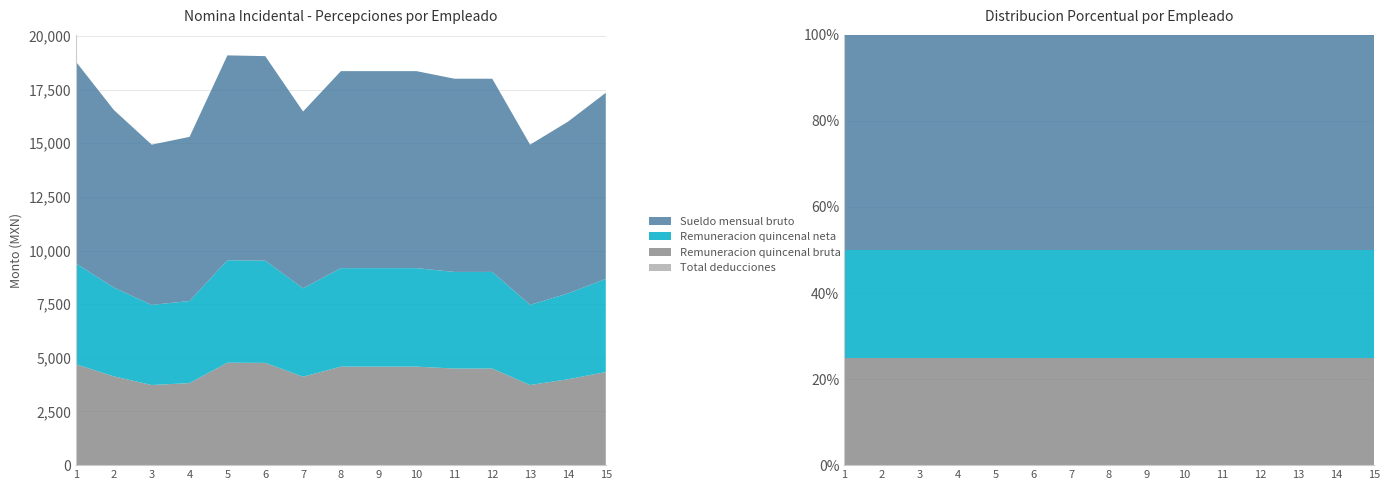

Reading left to right, list all the values displayed in this chart.

Sueldo mensual bruto: 9397.5	8275.0	7467.9	7649.1	9548.1	9530.8	8240.0	9180.8	9180.8	9180.8	9004.1	9004.1	7467.9	8002.6	8676.3
Remuneracion quincenal bruta: 4698.7	4137.5	3733.9	3824.5	4774.1	4765.4	4120.0	4590.4	4590.4	4590.4	4502.0	4502.0	3733.9	4001.3	4338.1
Remuneracion quincenal neta: 4698.7	4137.5	3733.9	3824.5	4774.1	4765.4	4120.0	4590.4	4590.4	4590.4	4502.0	4502.0	3733.9	4001.3	4338.1
Total deducciones: 0.0	0.0	0.0	0.0	0.0	0.0	0.0	0.0	0.0	0.0	0.0	0.0	0.0	0.0	0.0